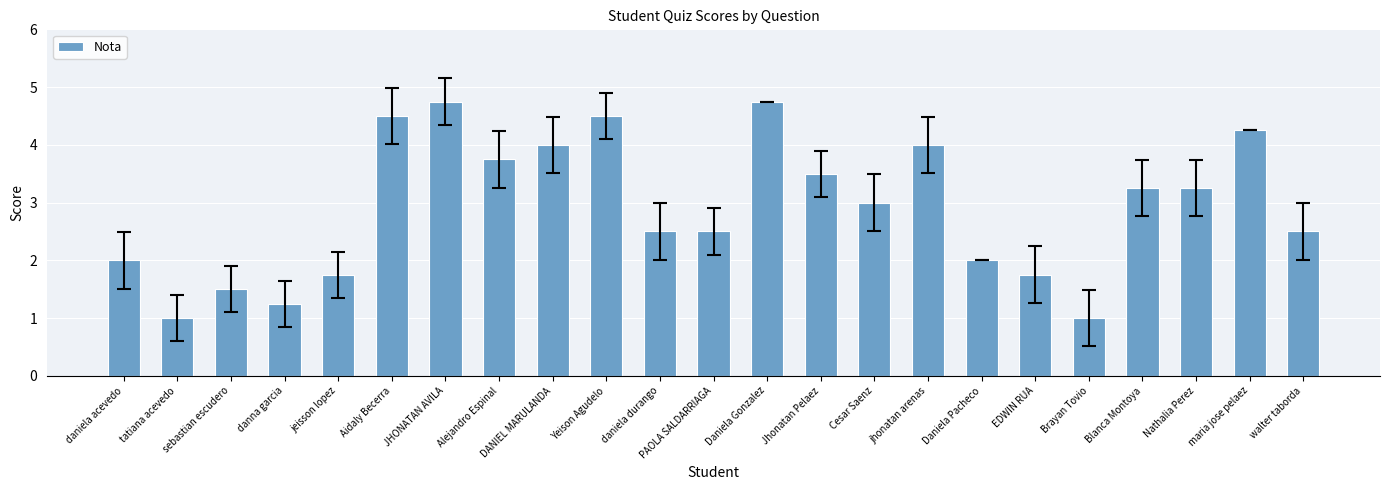

What is the maximum value shown in the chart?

4.8